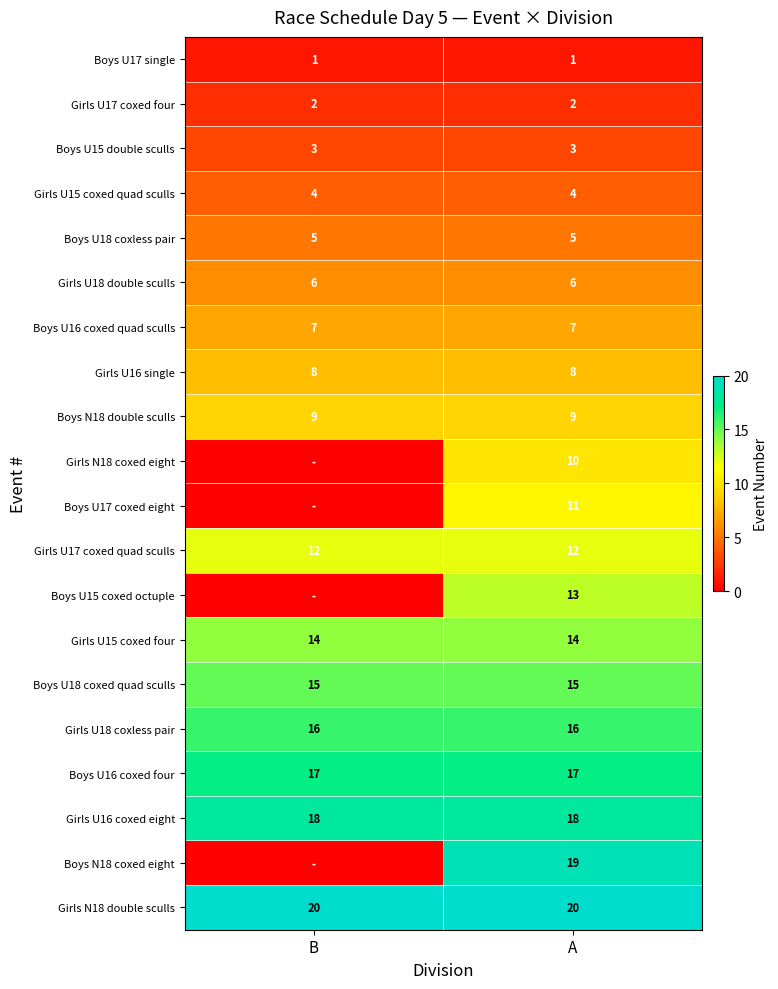

What value does the Girls U18 double sculls series have at A?

6